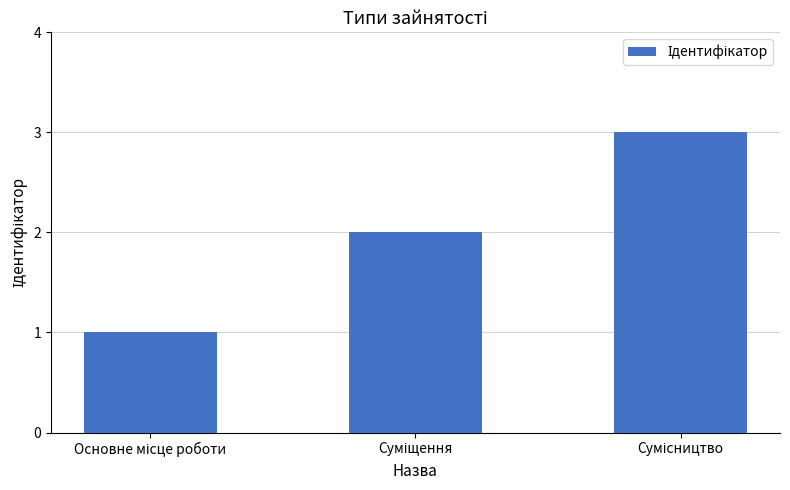

What is the sum of all values?

6